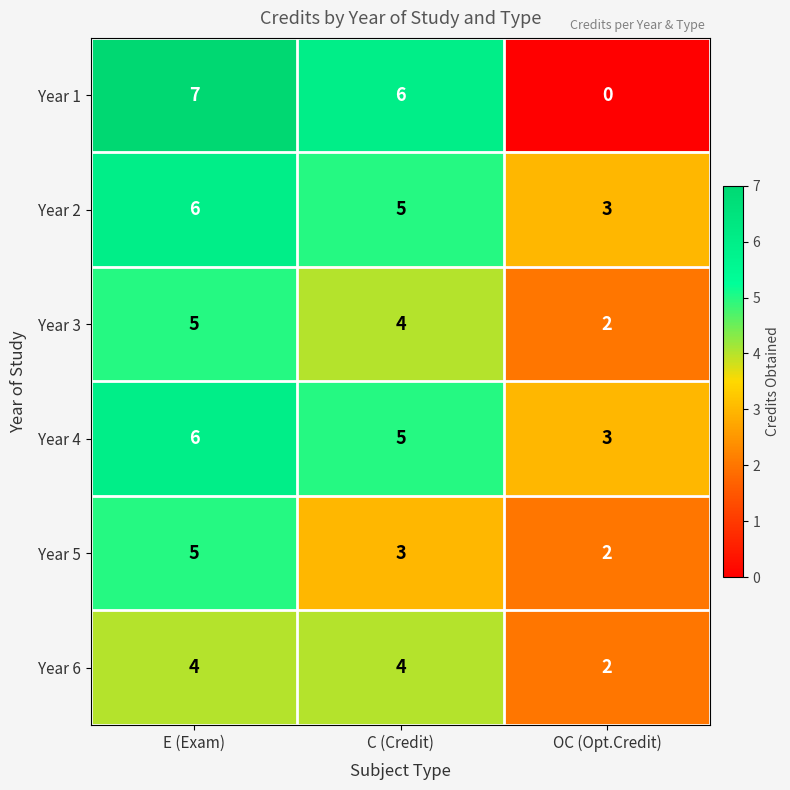

The value of Year 5 at C (Credit) is 5. True or false?

False